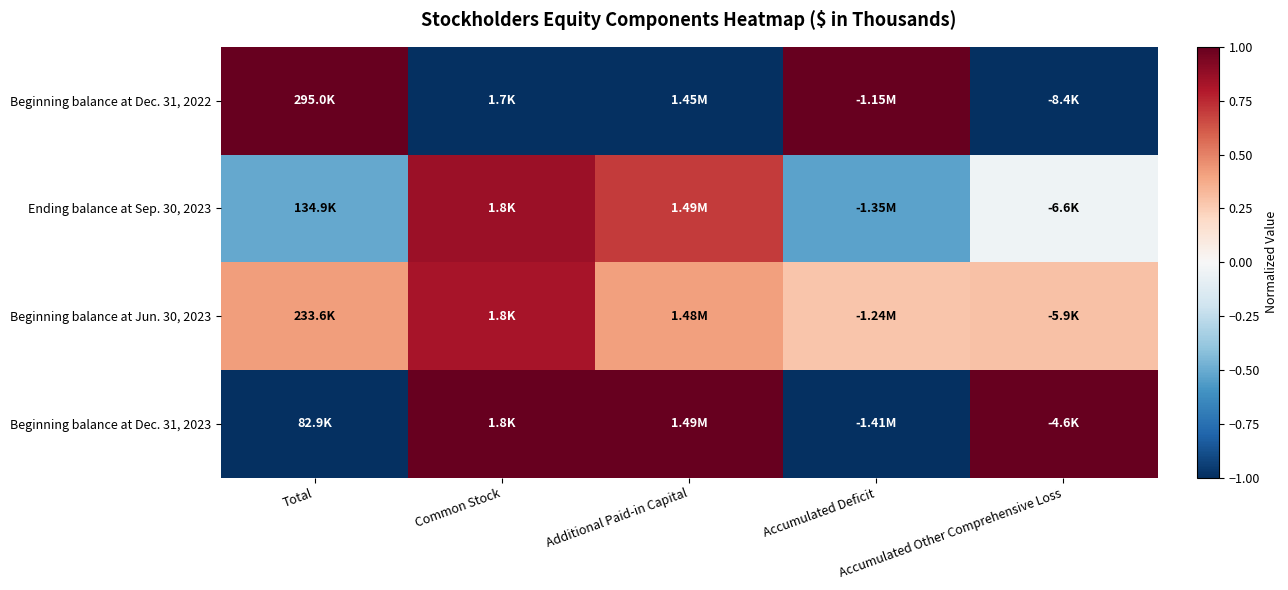

Reading left to right, transcribe all the data shown in this chart.

Beginning balance at Dec. 31, 2022: Total=1.0	Common Stock=-1.0	Additional Paid-in Capital=-1.0	Accumulated Deficit=1.0	Accumulated Other Comprehensive Loss=-1.0
Ending balance at Sep. 30, 2023: Total=-0.5	Common Stock=0.9	Additional Paid-in Capital=0.7	Accumulated Deficit=-0.5	Accumulated Other Comprehensive Loss=-0.0
Beginning balance at Jun. 30, 2023: Total=0.4	Common Stock=0.8	Additional Paid-in Capital=0.4	Accumulated Deficit=0.3	Accumulated Other Comprehensive Loss=0.3
Beginning balance at Dec. 31, 2023: Total=-1.0	Common Stock=1.0	Additional Paid-in Capital=1.0	Accumulated Deficit=-1.0	Accumulated Other Comprehensive Loss=1.0